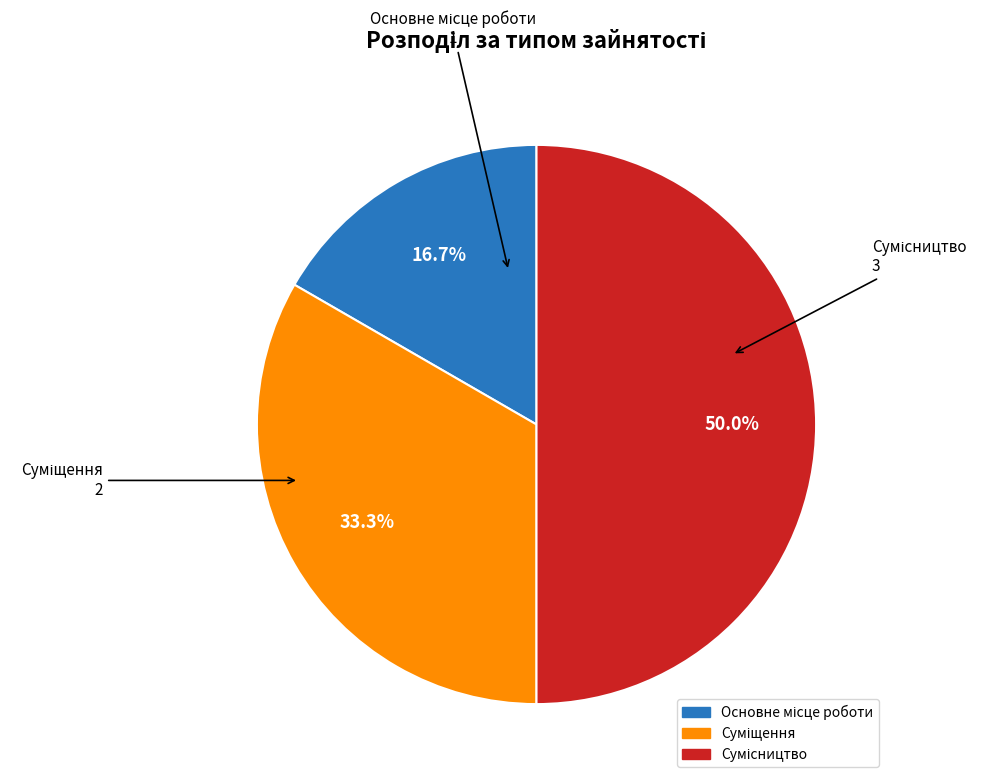

To the nearest percent, what portion does Сумісництво represent?

50%